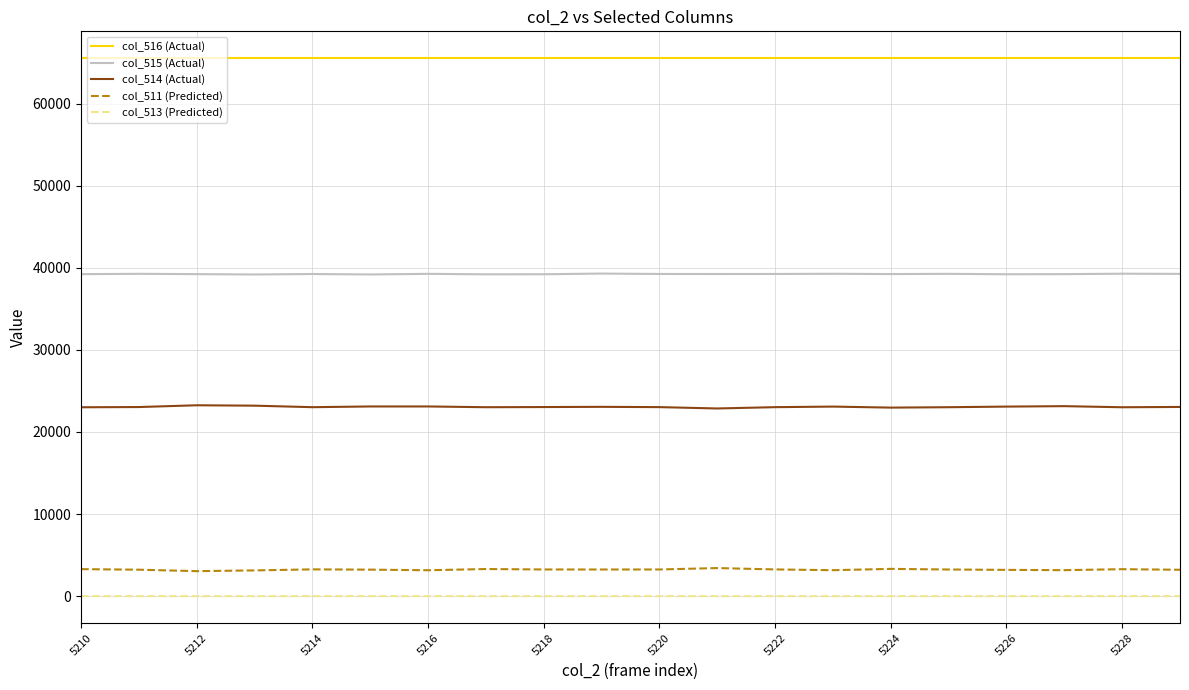

List the series in order of their peak value, lowest first.

col_513 (Predicted), col_511 (Predicted), col_514 (Actual), col_515 (Actual), col_516 (Actual)